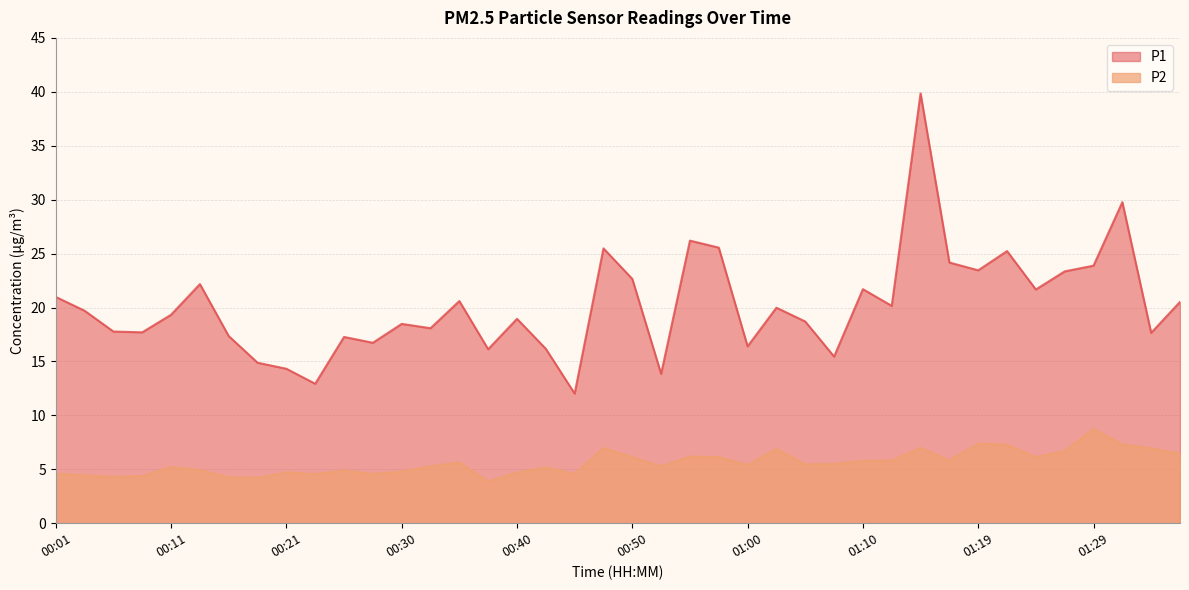

Between 00:45 and 00:57, which is larger?

00:57